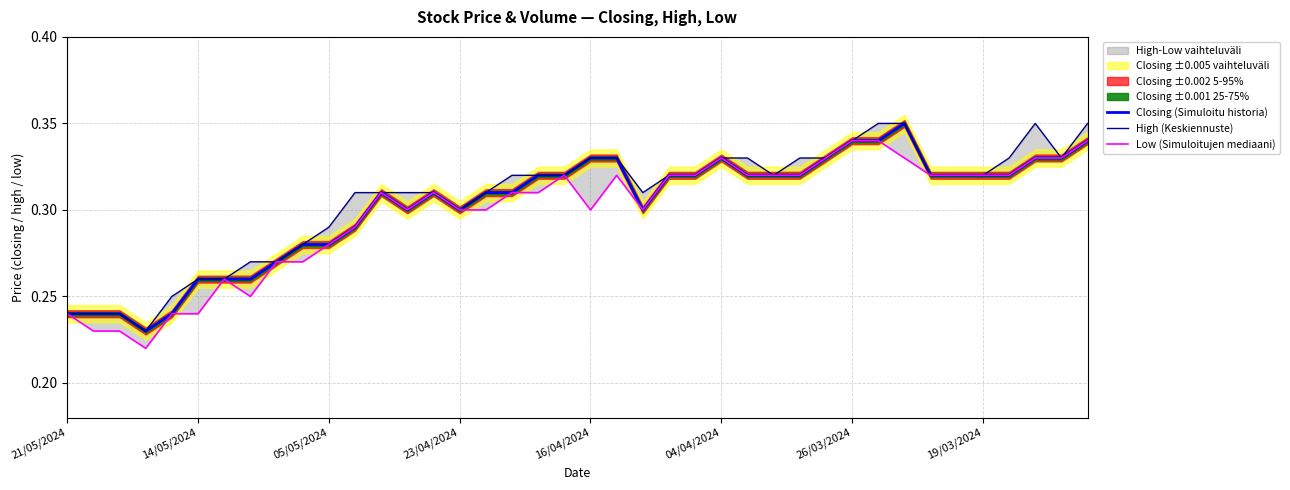

At which category does the chart reach its peak across all series?

32